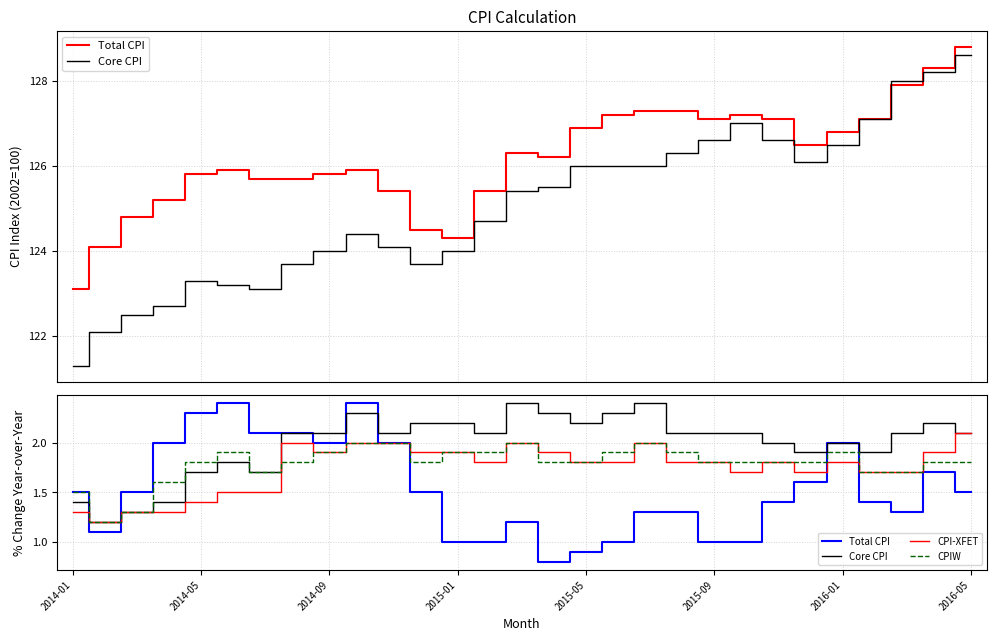

True or false: CPI-XFET has a value of 2.7 at 23.

False